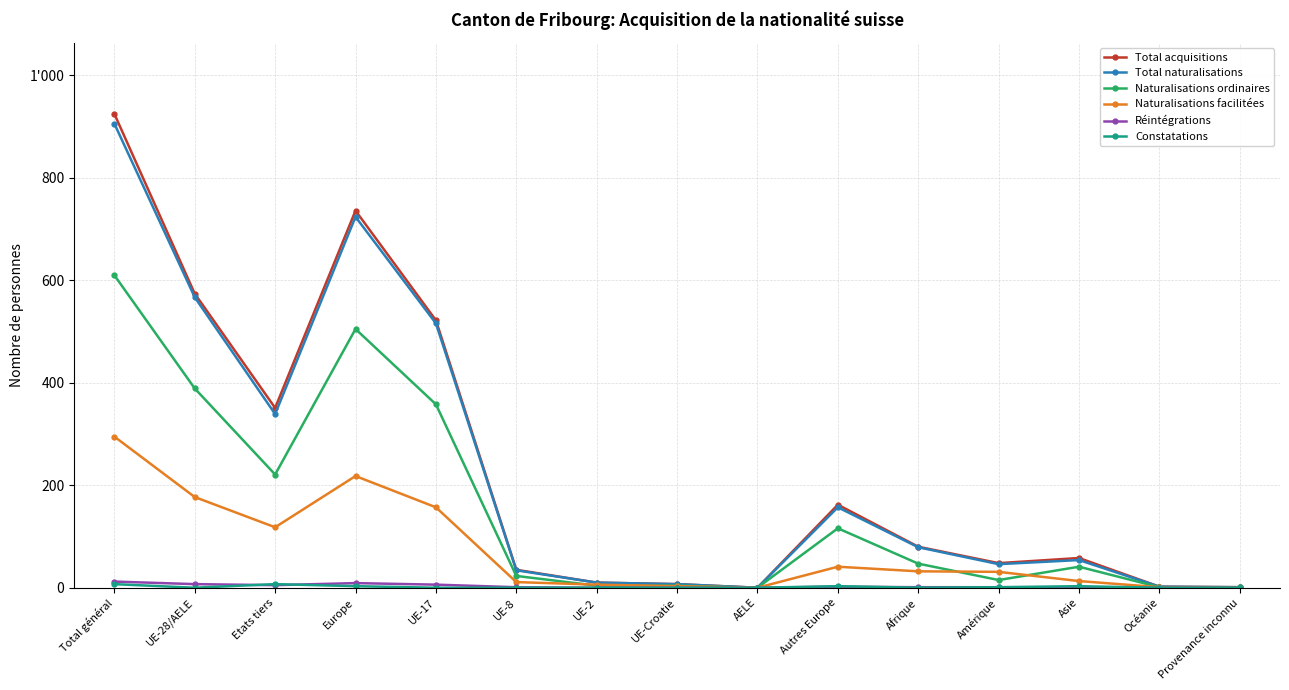

Between UE-2 and Océanie, which series saw the biggest shift?

Total acquisitions